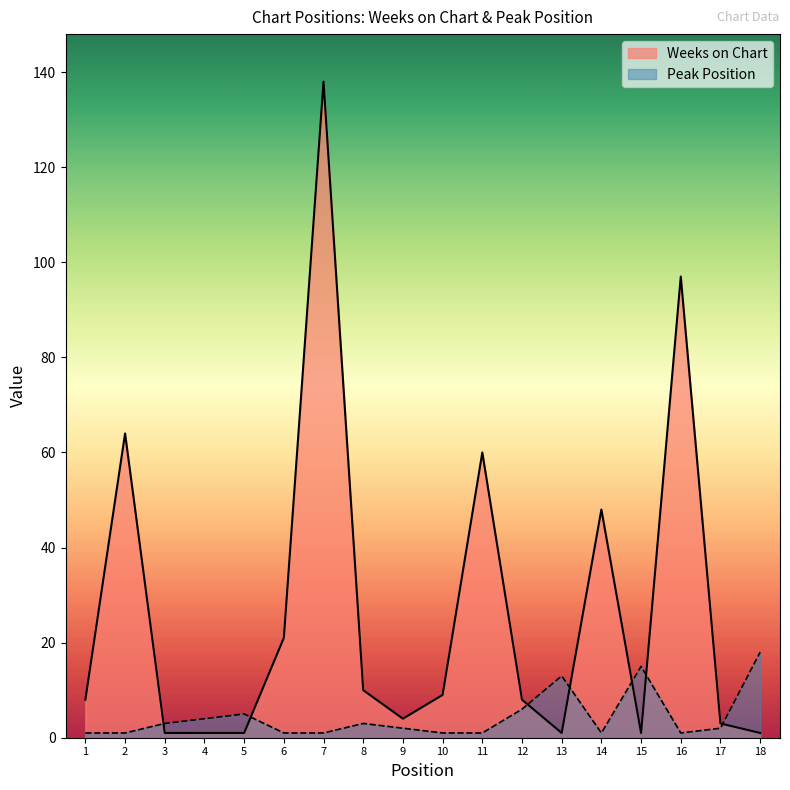

Reading left to right, what are all the values shown in this chart?

Weeks on Chart: 1=8	2=64	3=1	4=1	5=1	6=21	7=138	8=10	9=4	10=9	11=60	12=8	13=1	14=48	15=1	16=97	17=3	18=1
Peak Position: 1=1	2=1	3=3	4=4	5=5	6=1	7=1	8=3	9=2	10=1	11=1	12=6	13=13	14=1	15=15	16=1	17=2	18=18